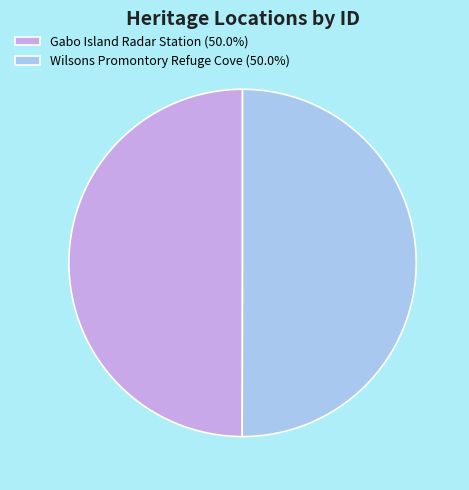

Approximately how many times larger is the value at Gabo Island Radar Station compared to Wilsons Promontory Refuge Cove?

1.0